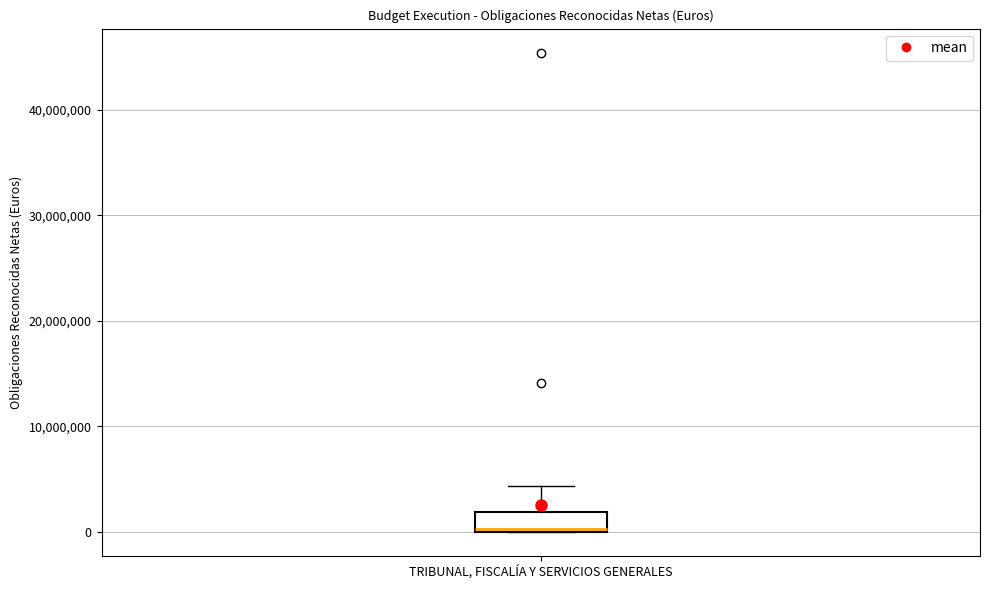

Transcribe this box plot: give where the median line is, the range the box spans, and where the two whiskers end, as read against the y-axis. The values are not printed on the chart, so give them approximately, as read against the axis.

median 0, box 0 to 2000000, whiskers 0 to 4000000